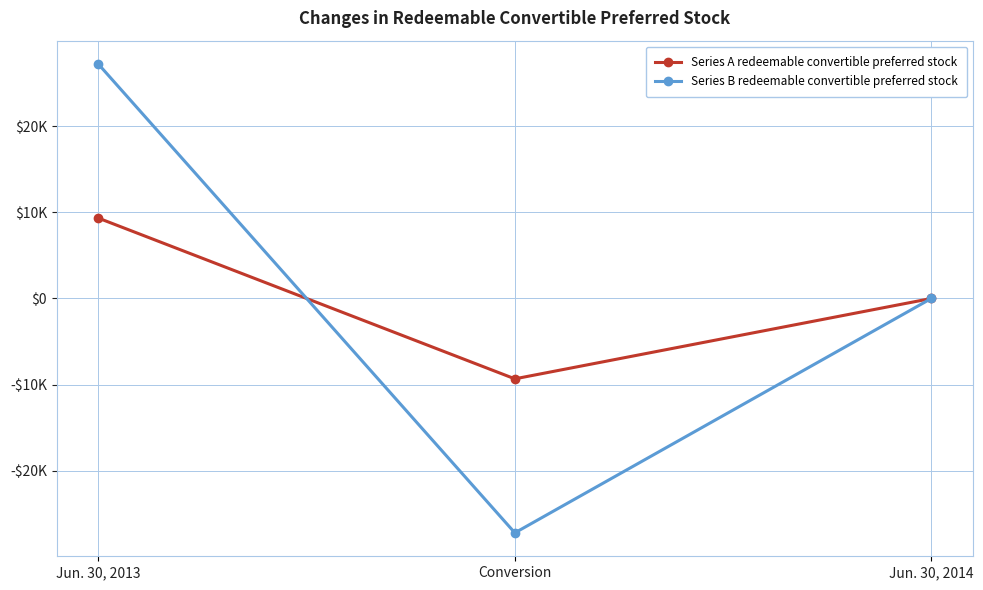

Which category has the lowest value across all series?

Conversion